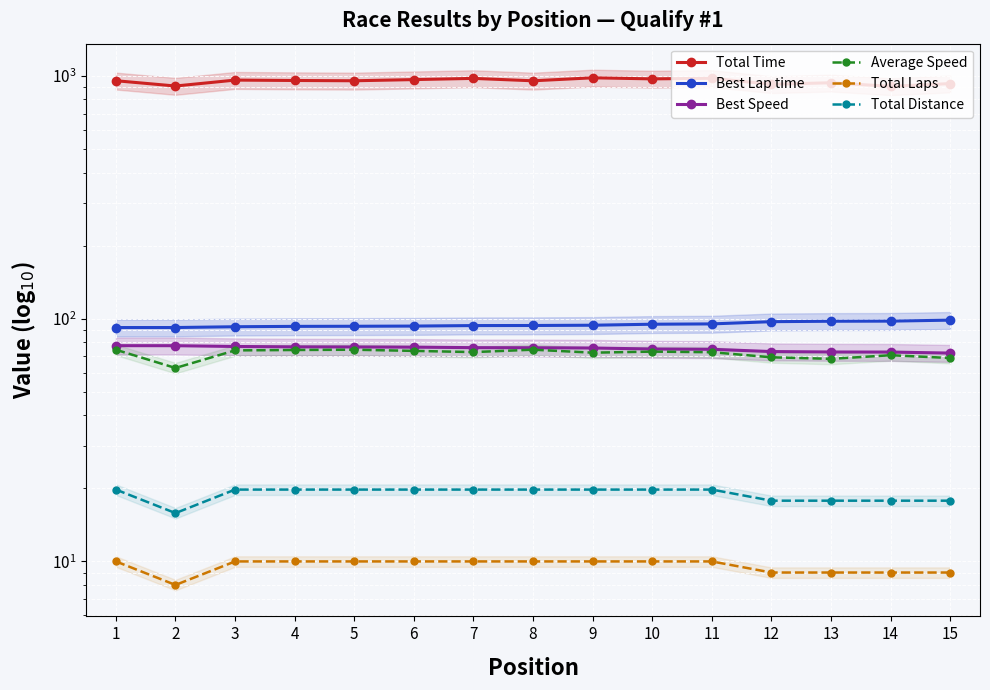

At which category does Average Speed reach its first local valley?

2